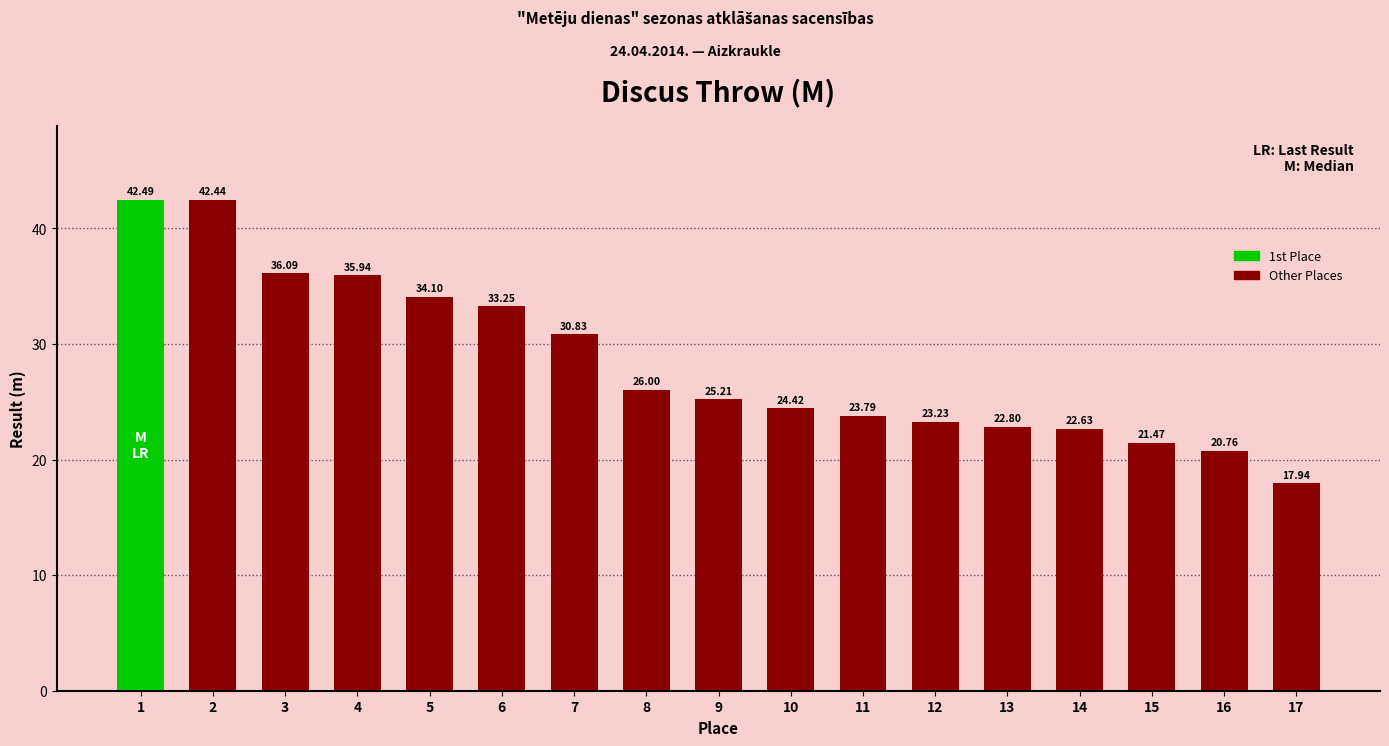

List the labels in order of value, smallest first.

17, 16, 15, 14, 13, 12, 11, 10, 9, 8, 7, 6, 5, 4, 3, 2, 1